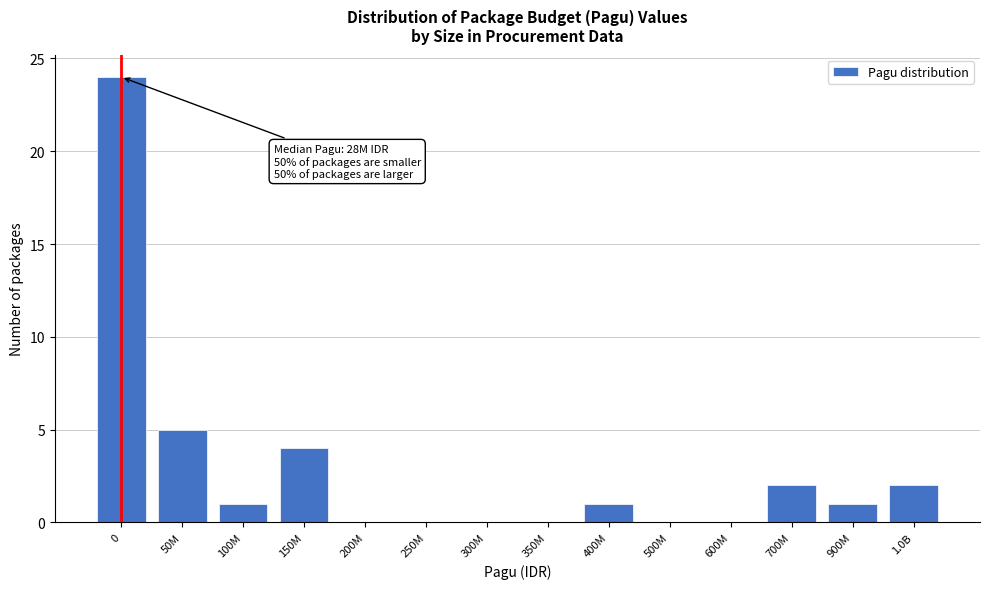

Reading left to right, list all the values displayed in this chart.

0=24	50M=5	100M=1	150M=4	200M=0	250M=0	300M=0	350M=0	400M=1	500M=0	600M=0	700M=2	900M=1	1.0B=2